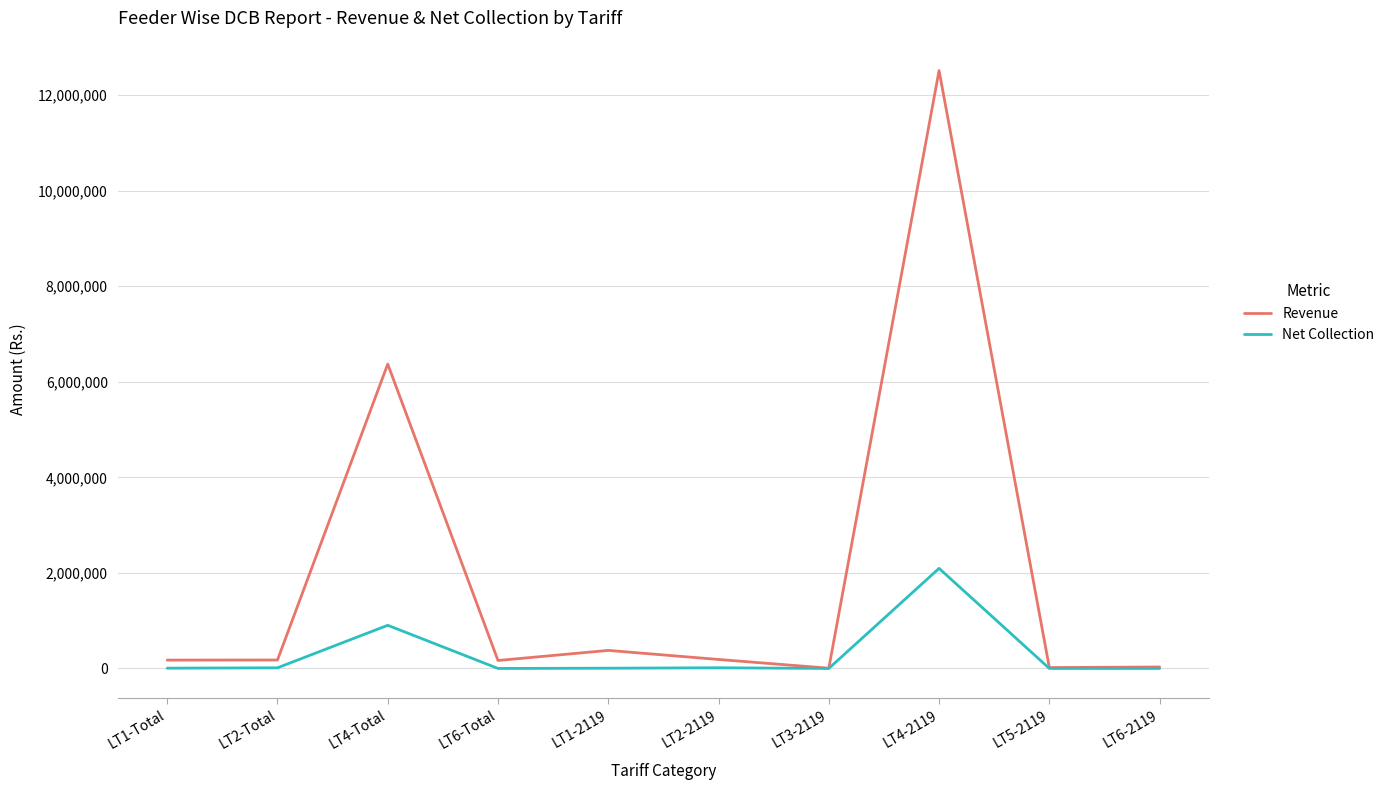

Which series has the largest range (max minus min)?

Revenue